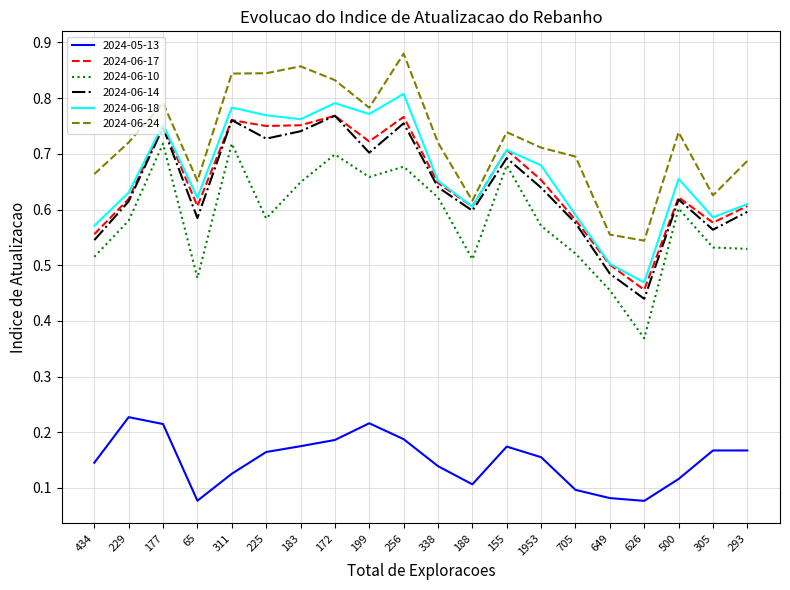

Between 434 and 1953, which series saw the biggest shift?

2024-06-18